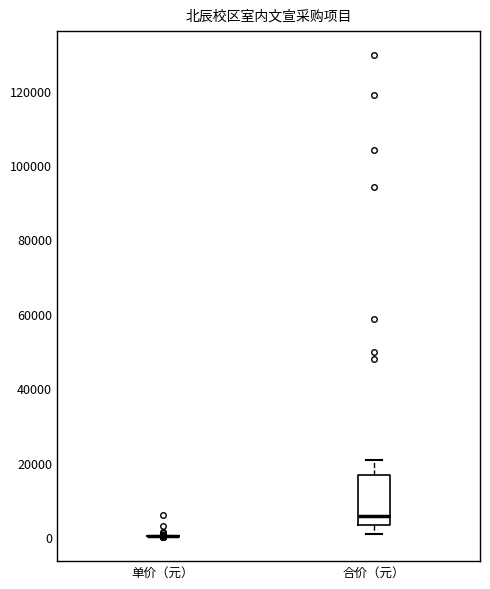

Reading left to right, transcribe this box plot: for each box, give where its median line is, the range the box spans, and where its two whiskers end, as read against the y-axis. The values are not printed on the chart, so give them approximately, as read against the axis.

单价（元）: box collapsed to a line at 0, whiskers 0 to 0
合价（元）: median 6000, box 4000 to 16000, whiskers 0 to 20000